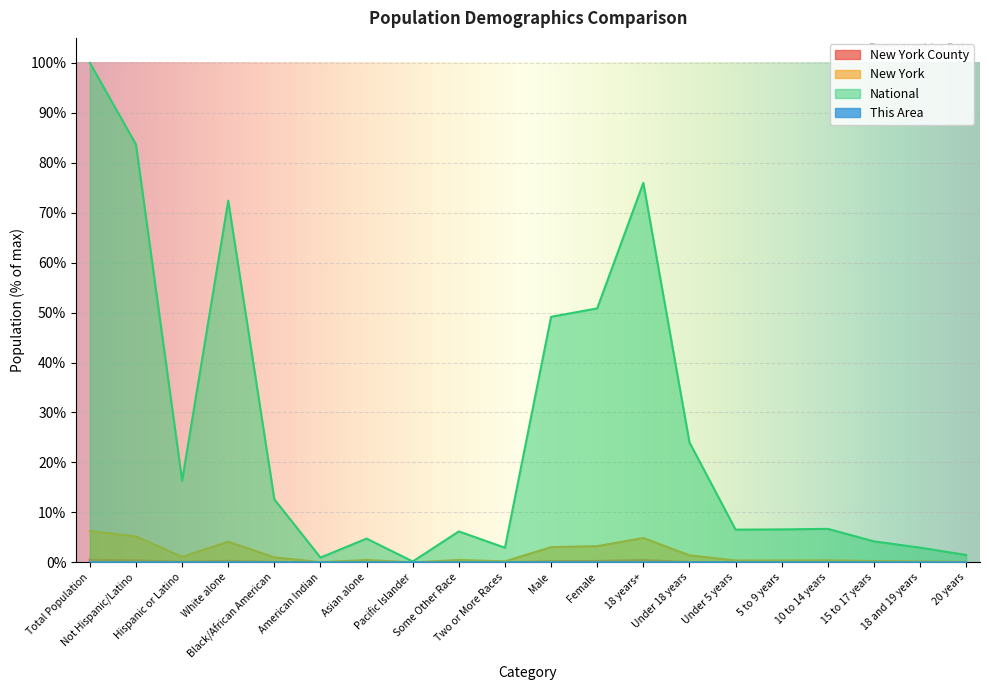

At which category does National reach its first local peak?

White alone